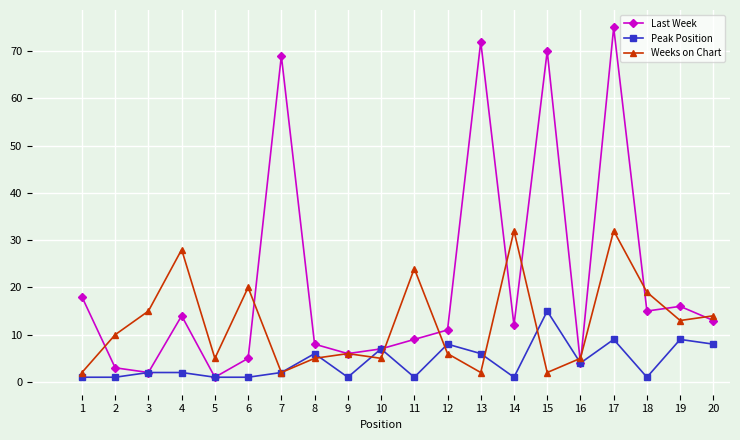

Is it true that Peak Position equals 2 at 7?

True